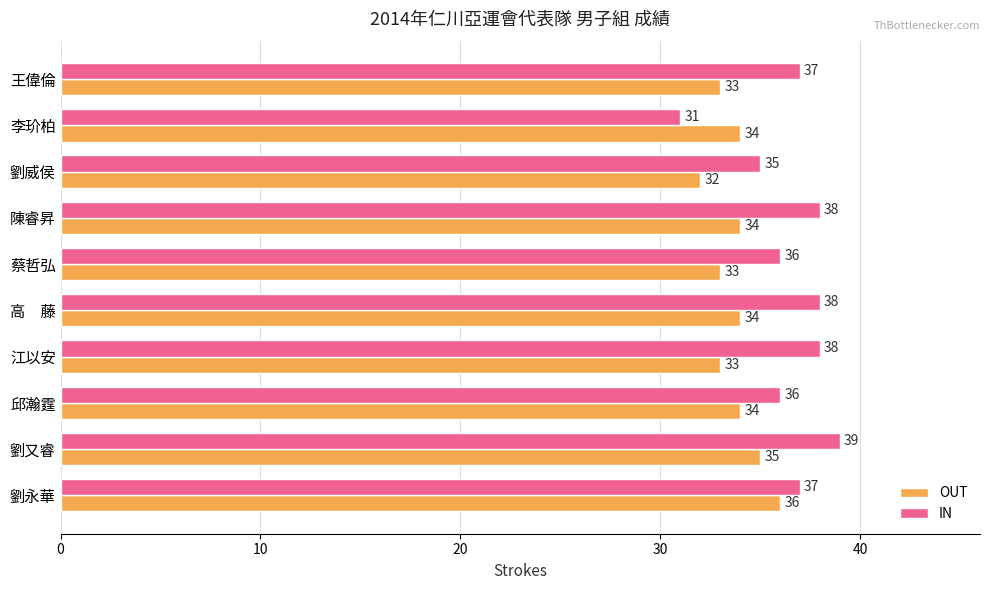

What is the sum of all IN values?

365